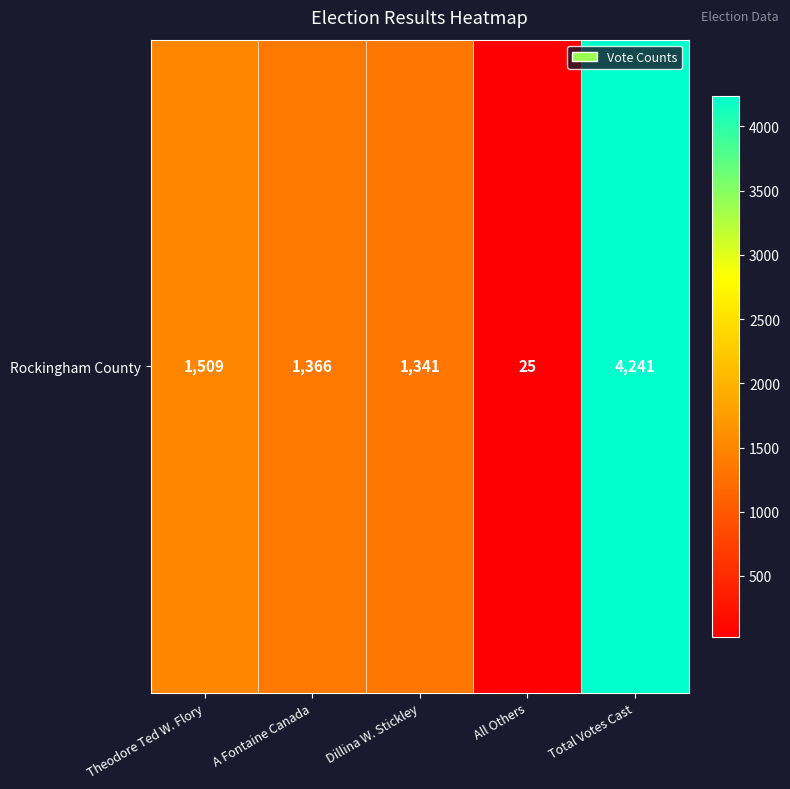

List the labels in order of value, smallest first.

All Others, Dillina W. Stickley, A Fontaine Canada, Theodore Ted W. Flory, Total Votes Cast